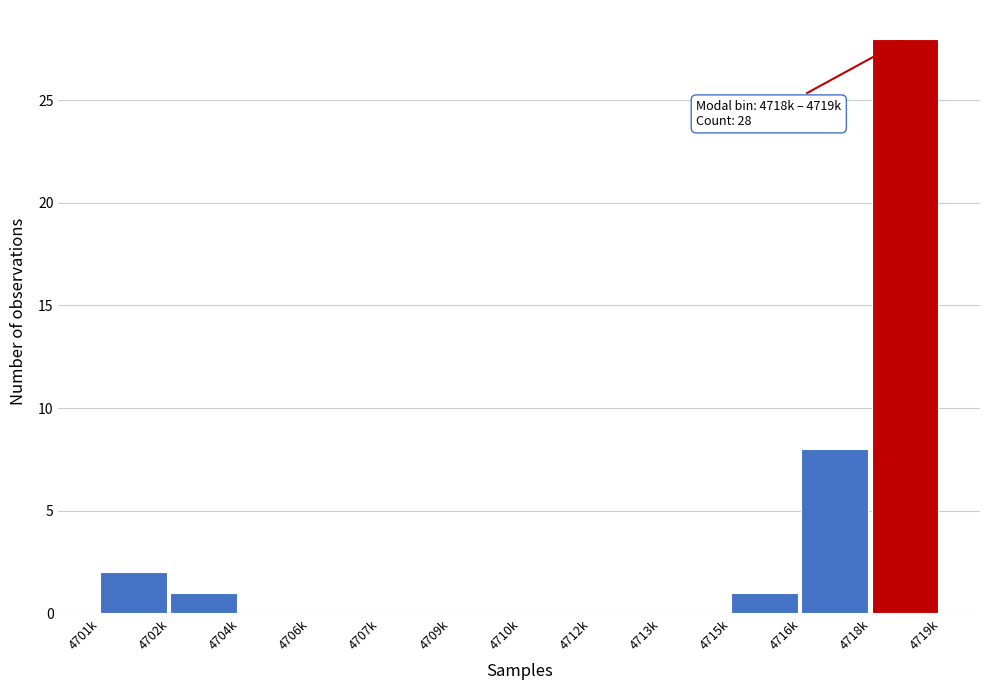

Reading right to left, extract all data points from this chart.

4718k=28	4716k=8	4715k=1	4713k=0	4712k=0	4710k=0	4709k=0	4707k=0	4706k=0	4704k=0	4702k=1	4701k=2